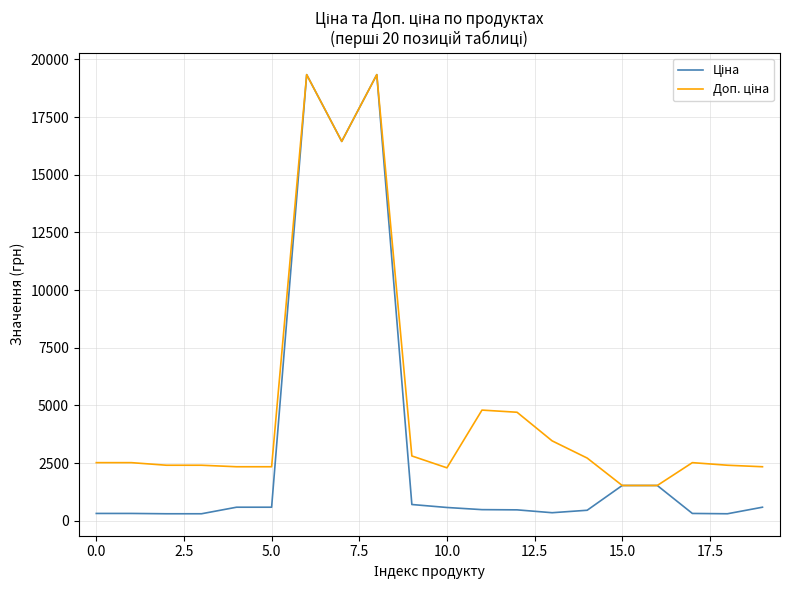

What is the greatest value displayed?

19343.1